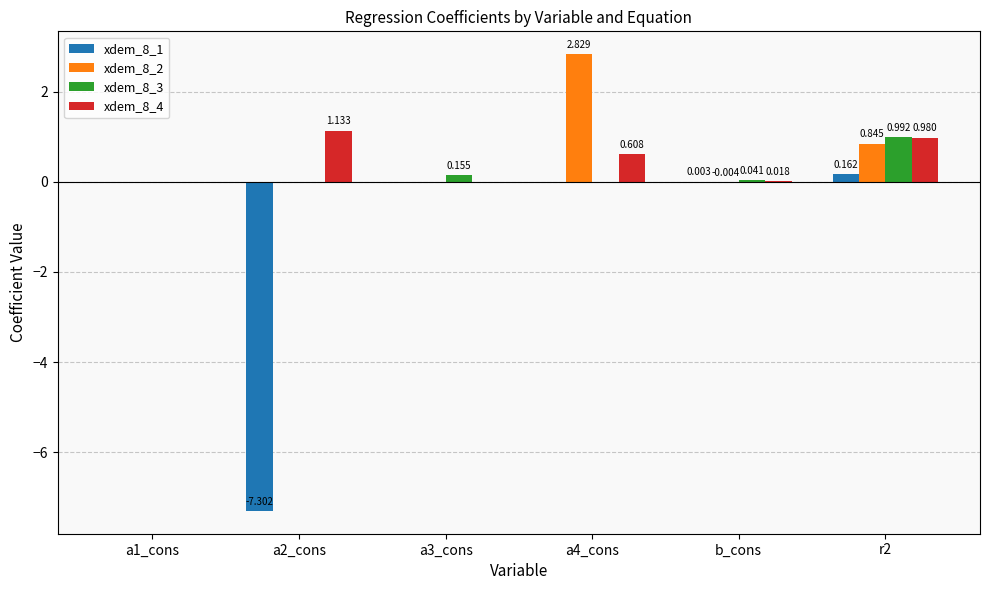

How many series are shown in this chart?

4